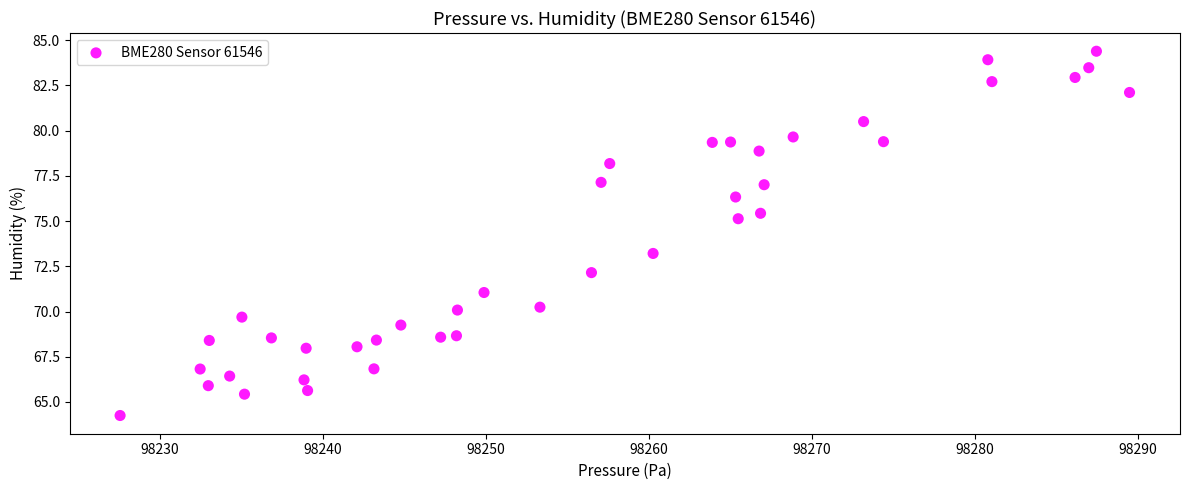

What Y value in the scatter plot is closest to 74?

73.2